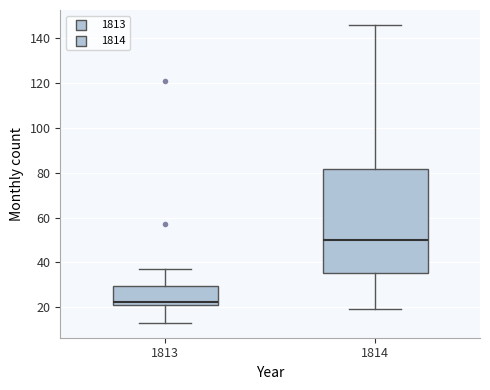

Comparing the boxes themselves (not the whiskers), which one is the tallest?

1814